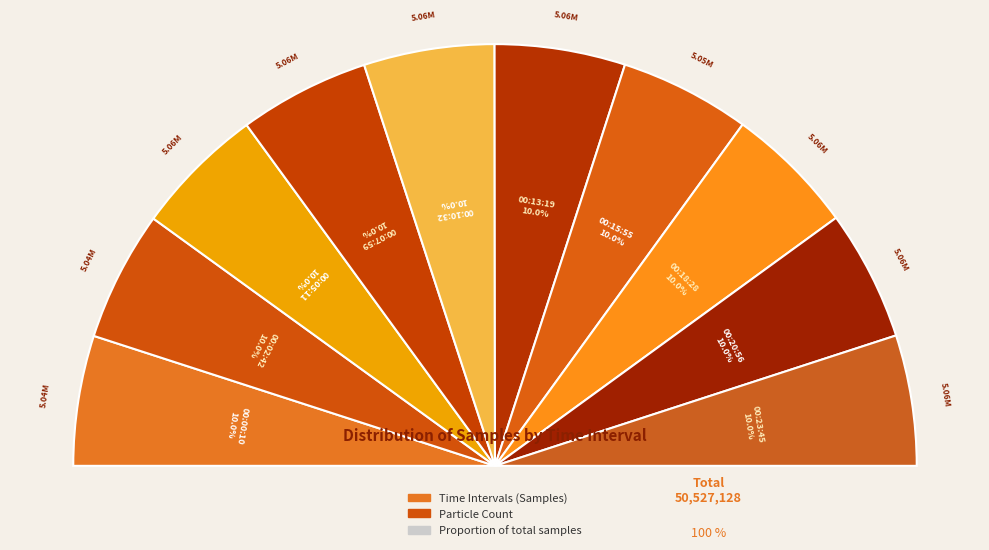

Does 00:05:11 account for over 50% of the chart?

No